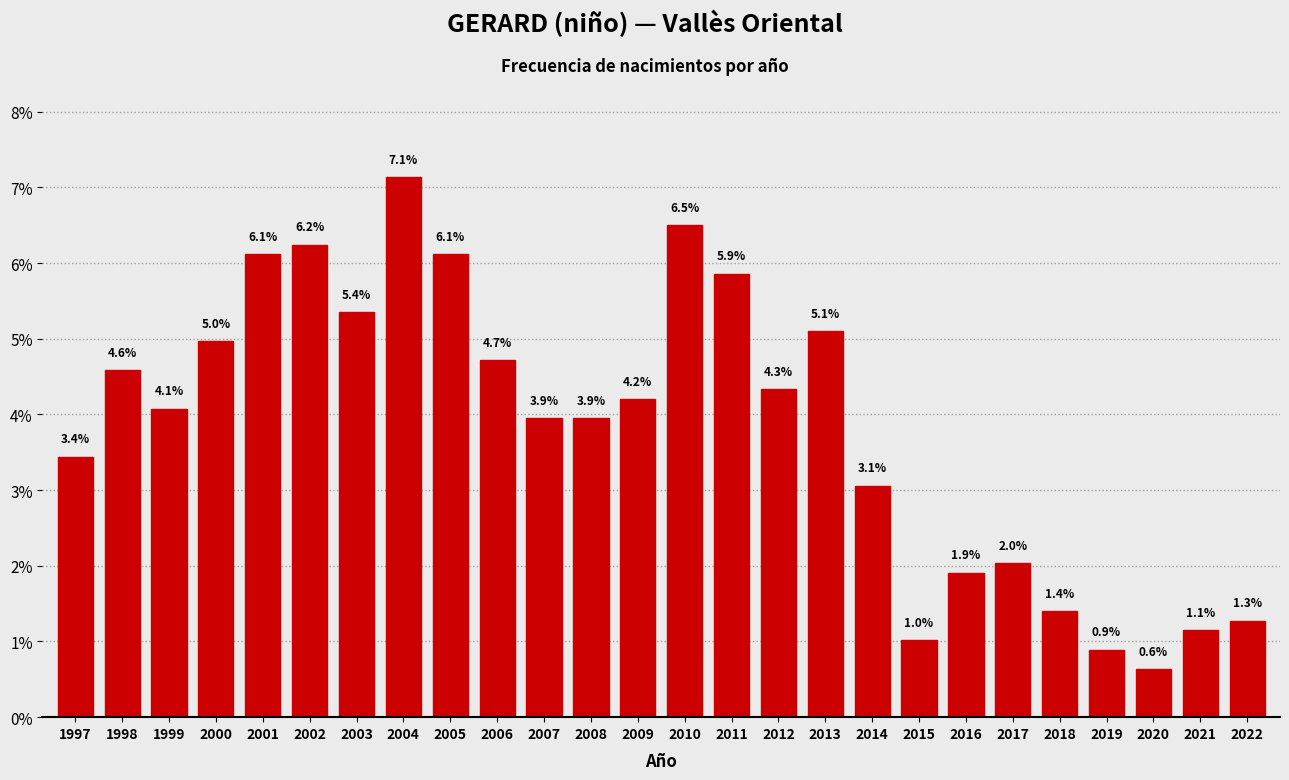

Reading left to right, list all the values displayed in this chart.

1997=3.4	1998=4.6	1999=4.1	2000=5.0	2001=6.1	2002=6.2	2003=5.4	2004=7.1	2005=6.1	2006=4.7	2007=3.9	2008=3.9	2009=4.2	2010=6.5	2011=5.9	2012=4.3	2013=5.1	2014=3.1	2015=1.0	2016=1.9	2017=2.0	2018=1.4	2019=0.9	2020=0.6	2021=1.1	2022=1.3